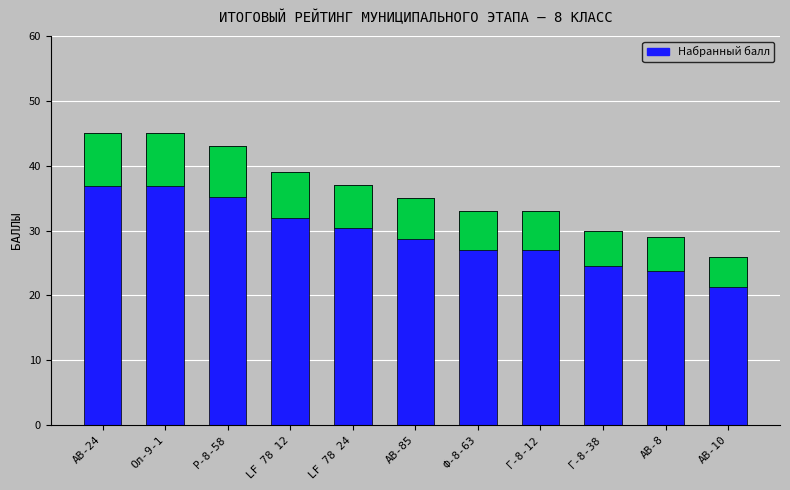

Reading right to left, list all the values displayed in this chart.

26	29	30	33	33	35	37	39	43	45	45